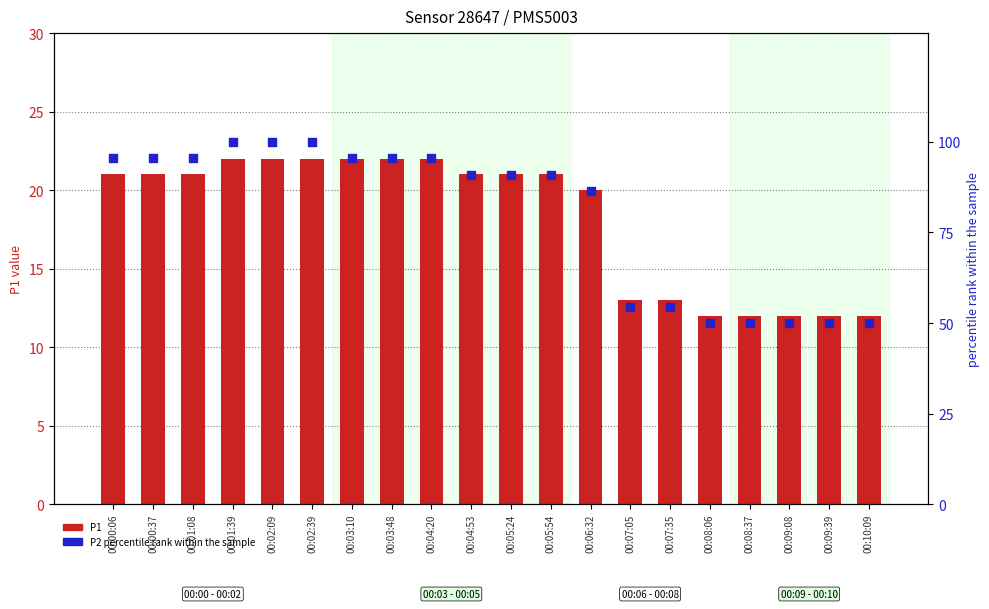

At how many categories does at least one series exceed 41?

20